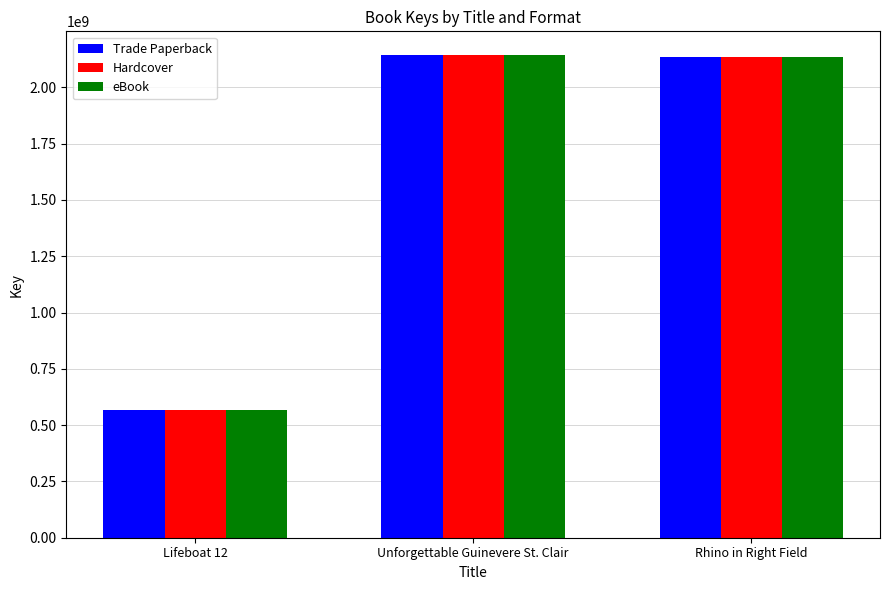

Is it true that Hardcover equals 1247784420 at Rhino in Right Field?

False